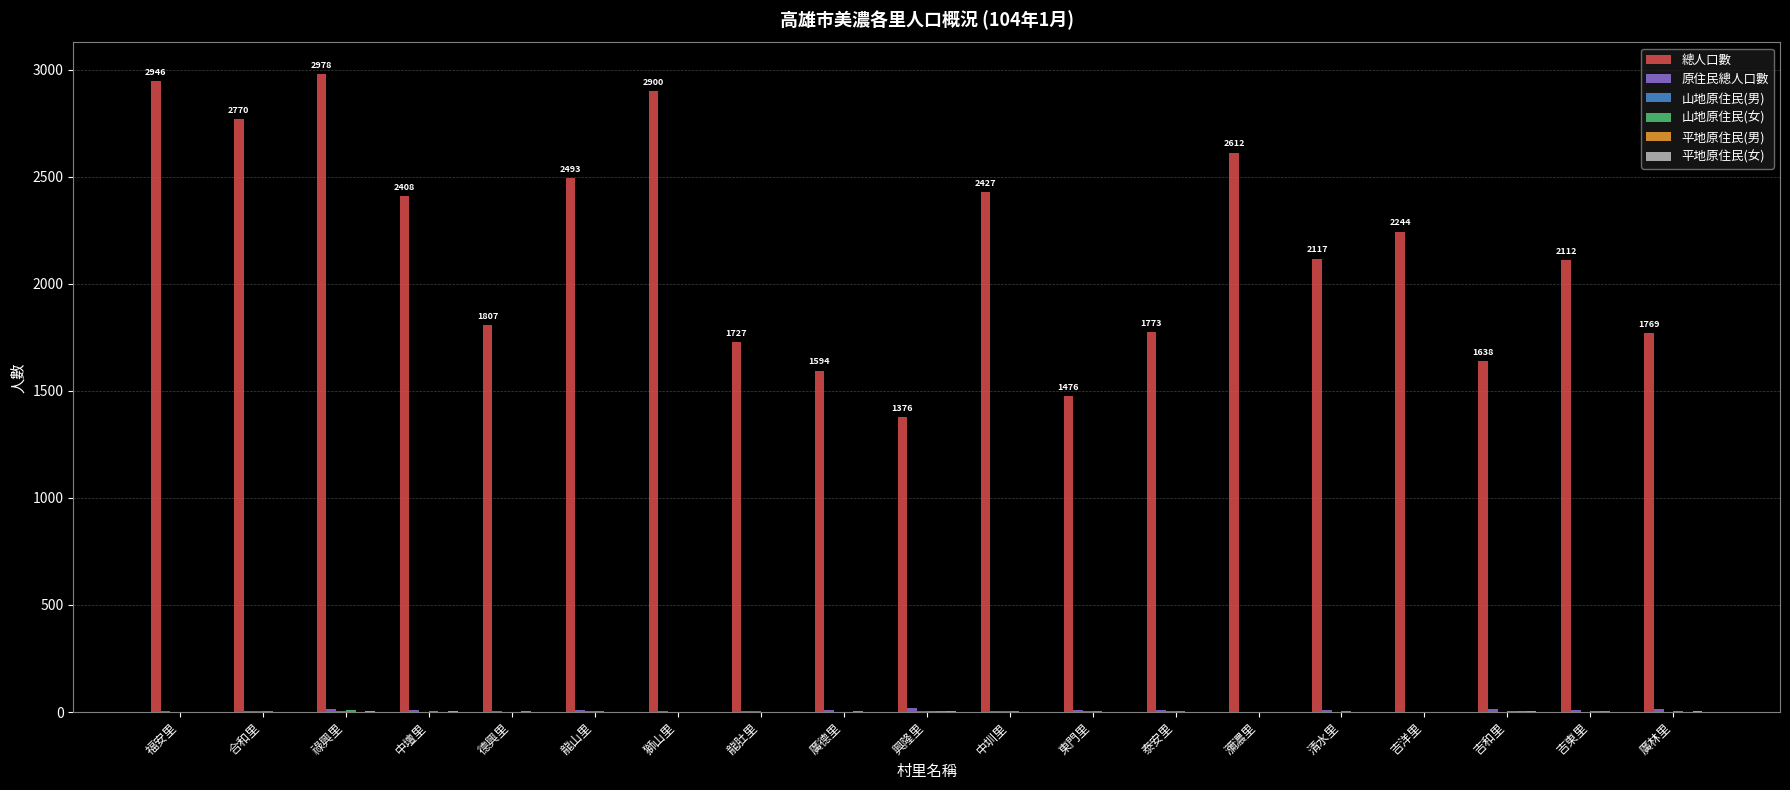

What is the greatest value displayed?

2978